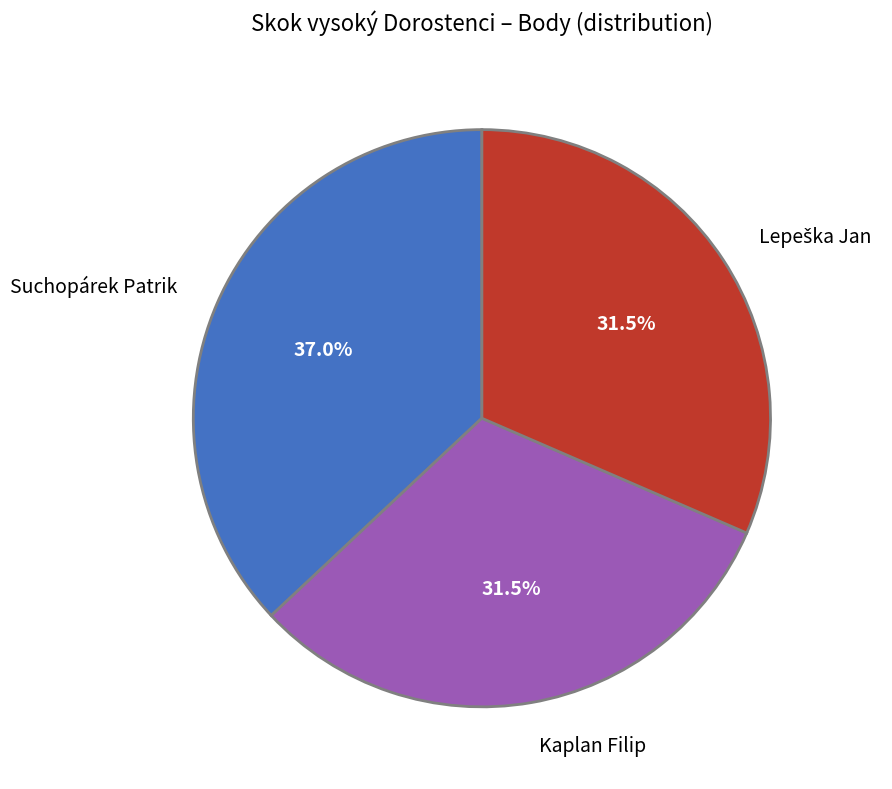

Which category has the biggest portion of the pie?

Suchopárek Patrik